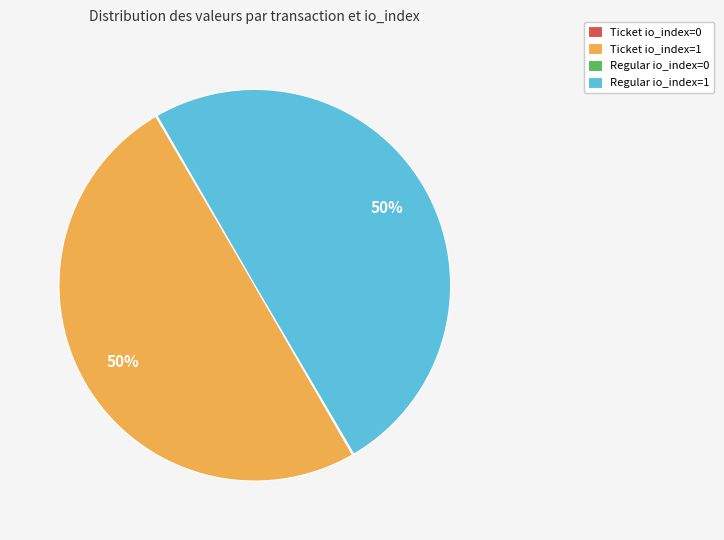

The Ticket io_index=1 slice represents 50% of the pie. True or false?

True